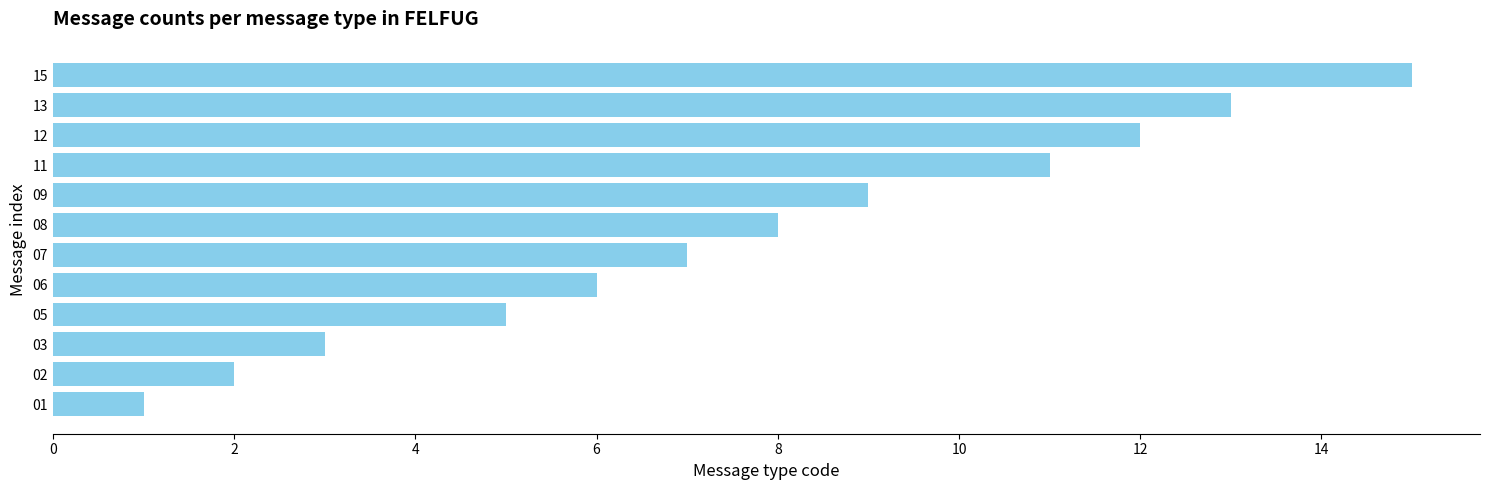

What is the minimum value shown in the chart?

1